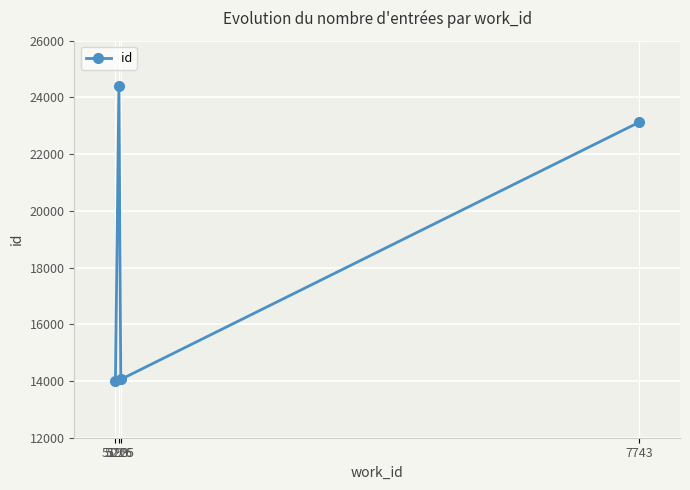

Reading right to left, transcribe all the data shown in this chart.

7743=23121	5225=14056	5216=24414	5199=13995